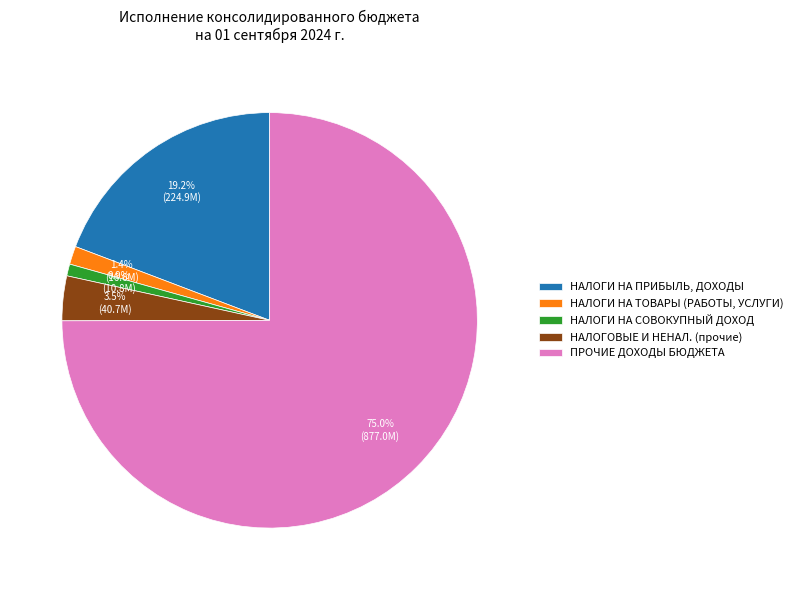

What percentage do НАЛОГИ НА ТОВАРЫ (РАБОТЫ, УСЛУГИ) and НАЛОГИ НА СОВОКУПНЫЙ ДОХОД together represent?

2.3%